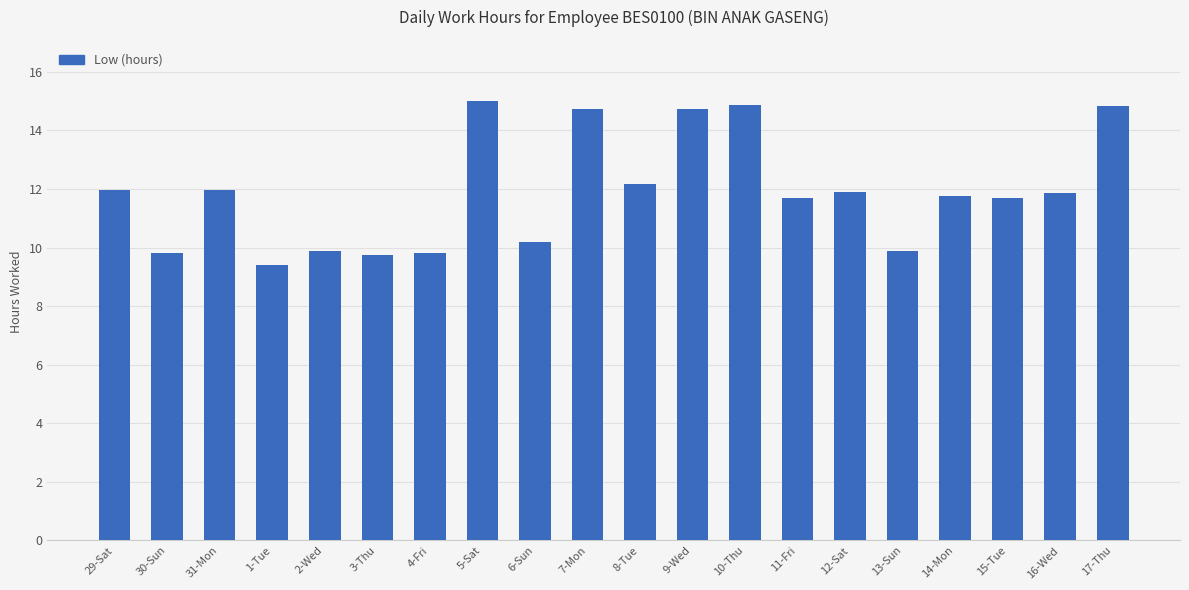

What is the label of the 19th bar from the left?

16-Wed